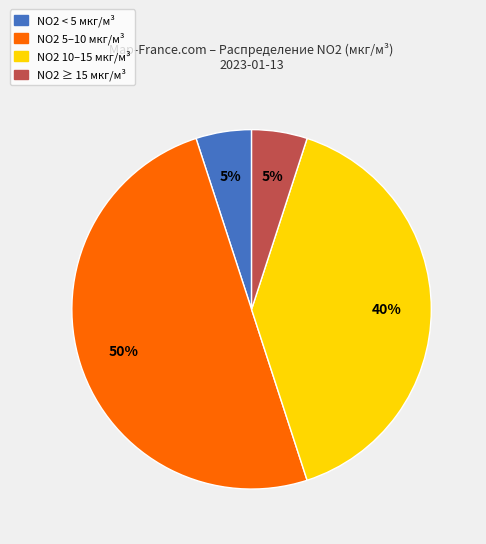

To the nearest percent, what is the difference between the largest and smallest slice percentages?

45%